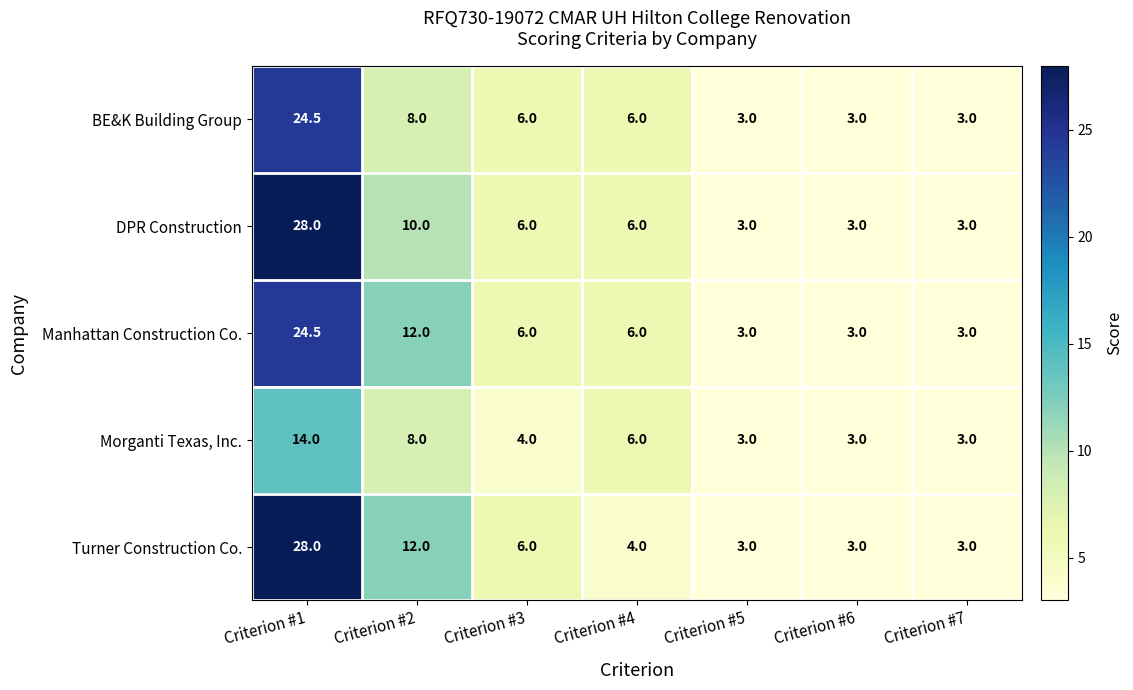

What is the maximum value shown in the chart?

28.0